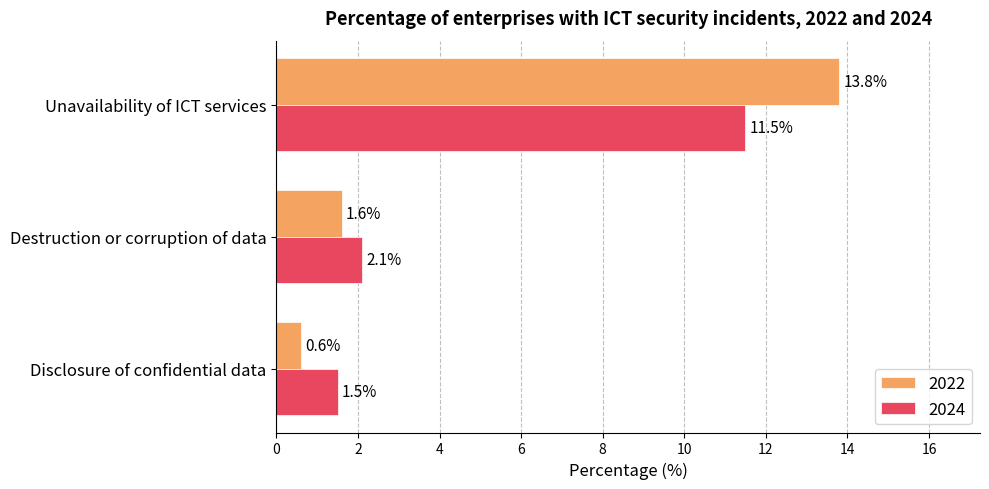

How many distinct data groups are displayed?

2